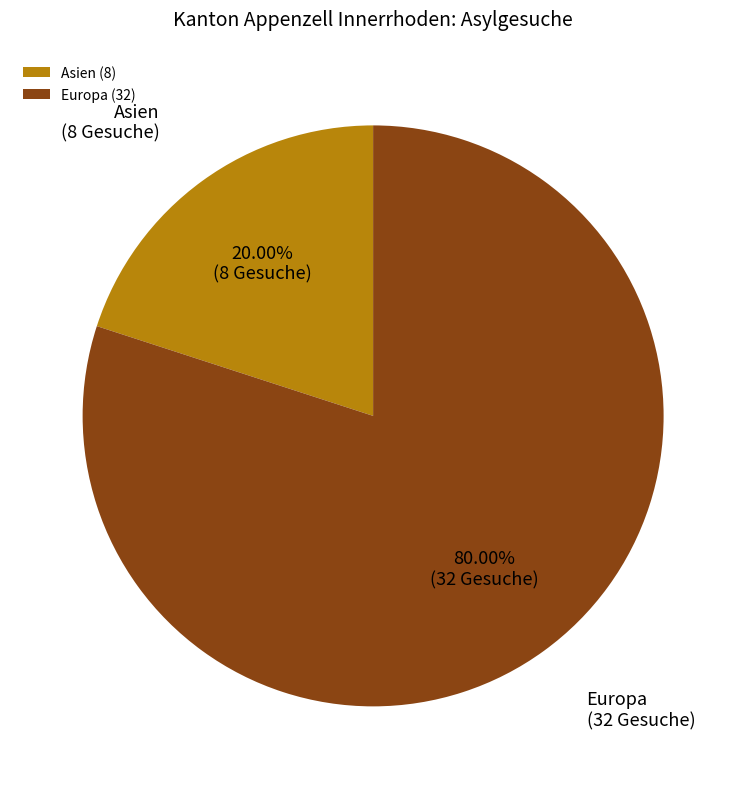

Is the sum of Asien and Europa greater than half?

Yes